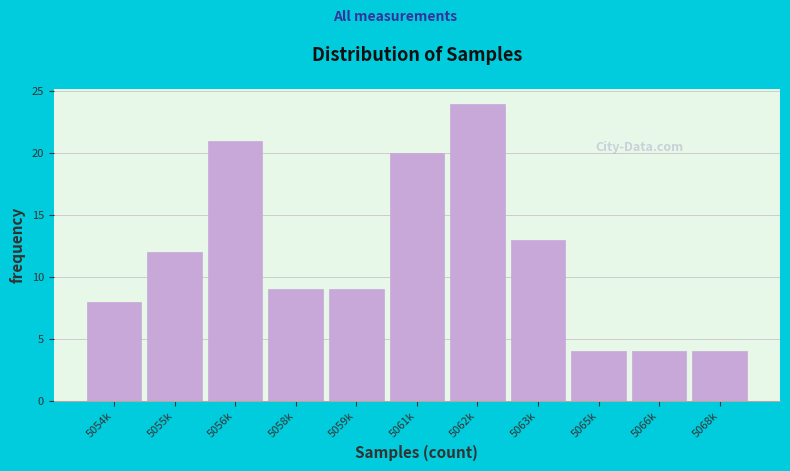

Reading right to left, what are all the values shown in this chart?

4	4	4	13	24	20	9	9	21	12	8